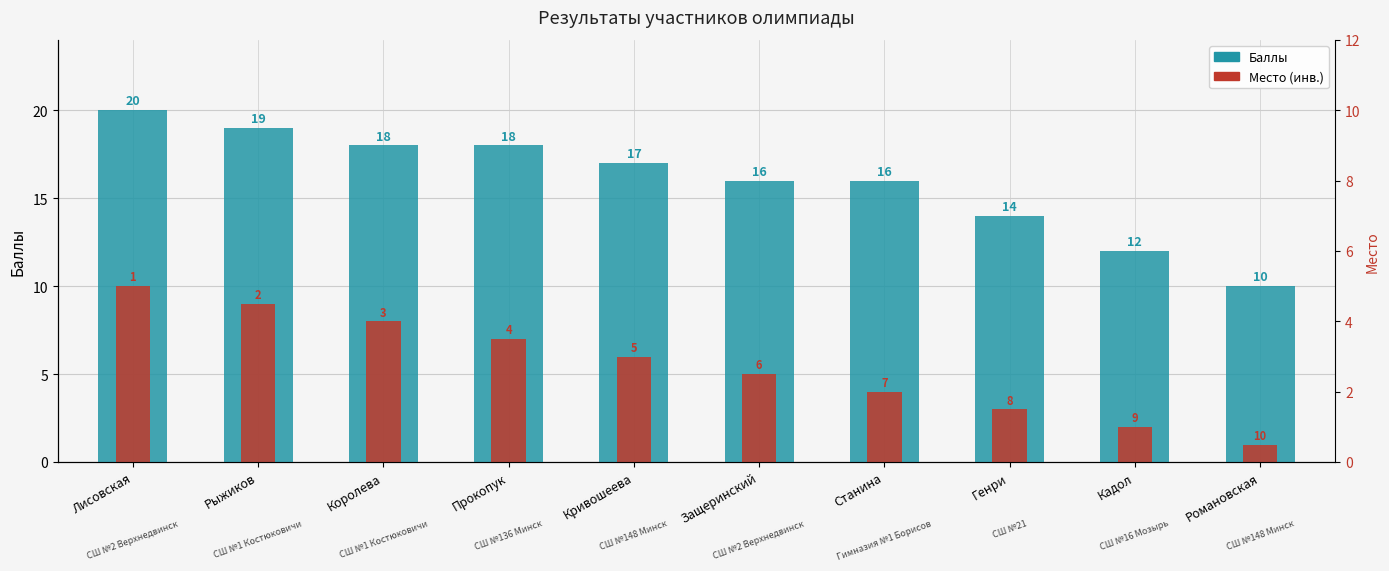

The value of Место (инв.) at Защеринский is 5. True or false?

True